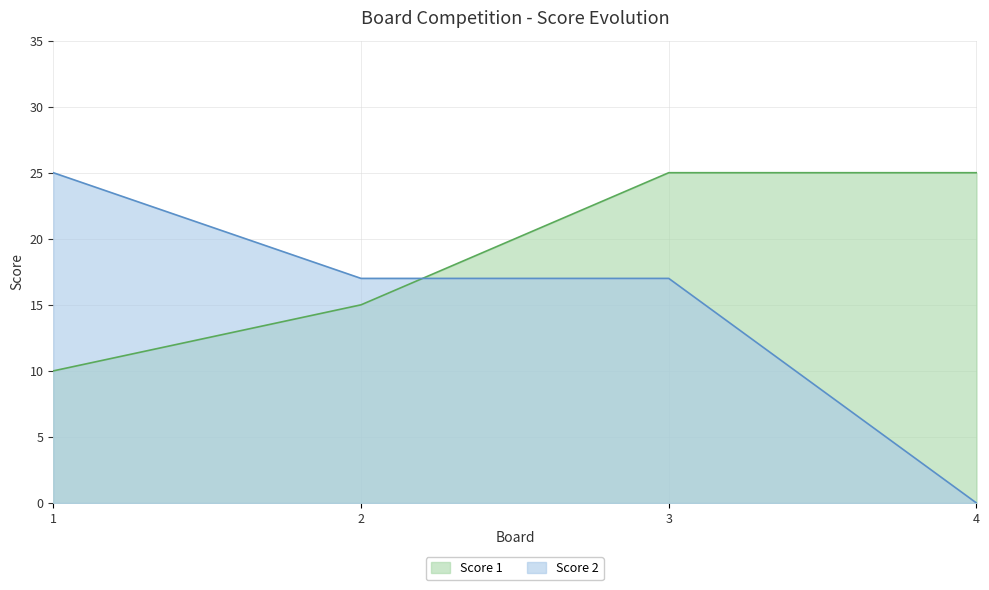

How many intersections are there between Score 1 and Score 2?

1